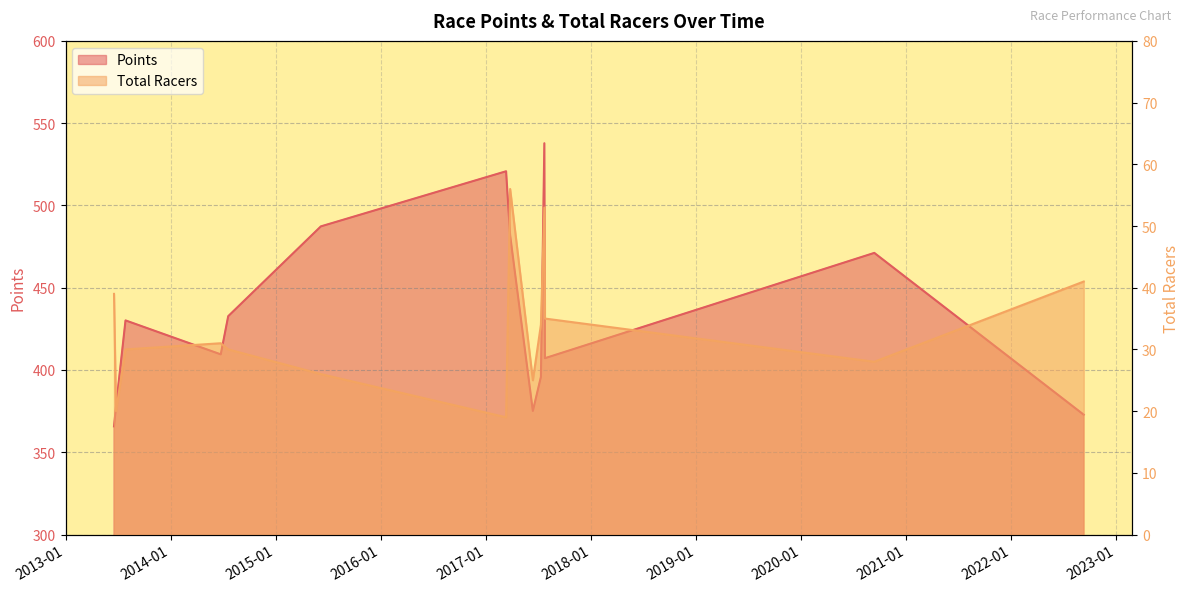

How many lines are shown in the chart?

2